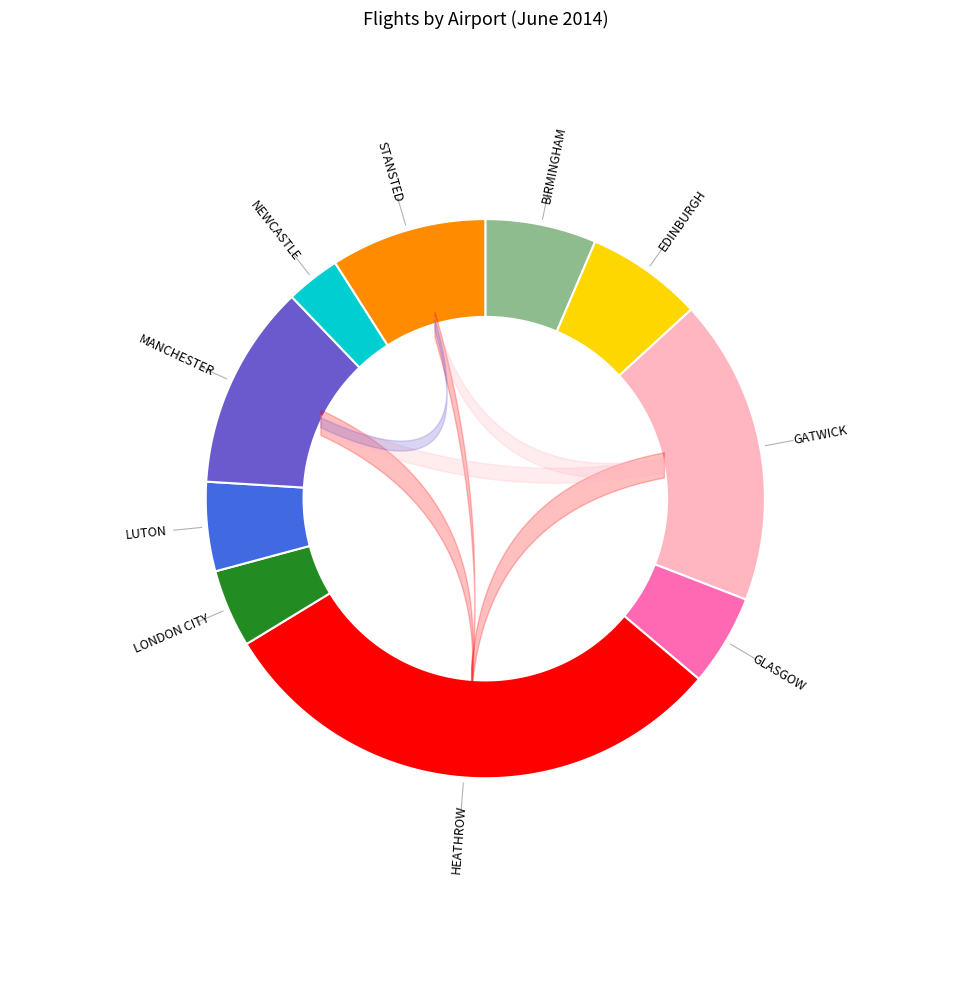

To the nearest percent, what is the combined percentage of NEWCASTLE and STANSTED?

12%